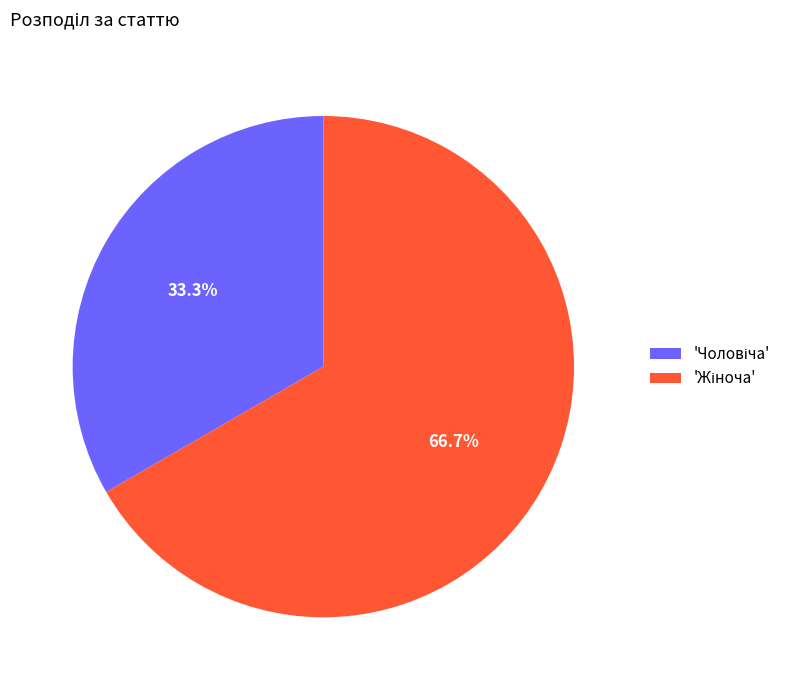

Is there any slice that represents more than half of the pie?

Yes